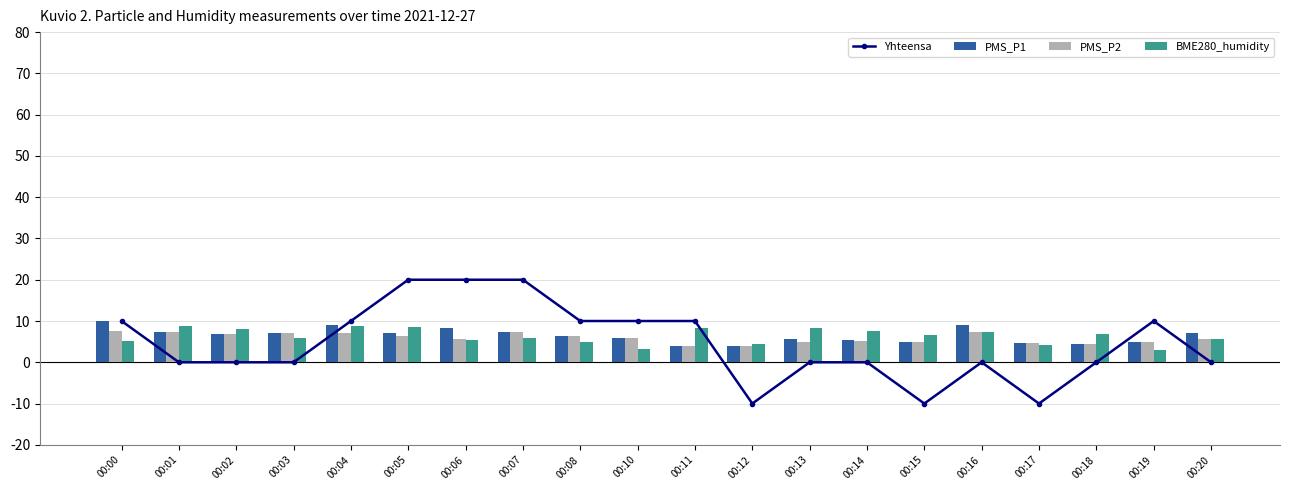

Reading left to right, list all the values displayed in this chart.

Yhteensa: 10.0	0.0	0.0	0.0	10.0	20.0	20.0	20.0	10.0	10.0	10.0	-10.0	0.0	0.0	-10.0	0.0	-10.0	0.0	10.0	0.0
PMS_P1: 10.0	7.2	6.8	7.0	9.0	7.0	8.3	7.3	6.3	6.0	4.0	4.0	5.8	5.5	5.0	9.0	4.7	4.3	5.0	7.0
PMS_P2: 7.7	7.2	6.8	7.0	7.0	6.3	5.7	7.3	6.3	6.0	4.0	4.0	5.0	5.2	5.0	7.2	4.7	4.3	5.0	5.8
BME280_humidity: 5.2	8.9	8.0	6.0	8.7	8.5	5.4	5.9	5.0	3.2	8.2	4.5	8.3	7.5	6.5	7.3	4.3	6.8	2.9	5.6